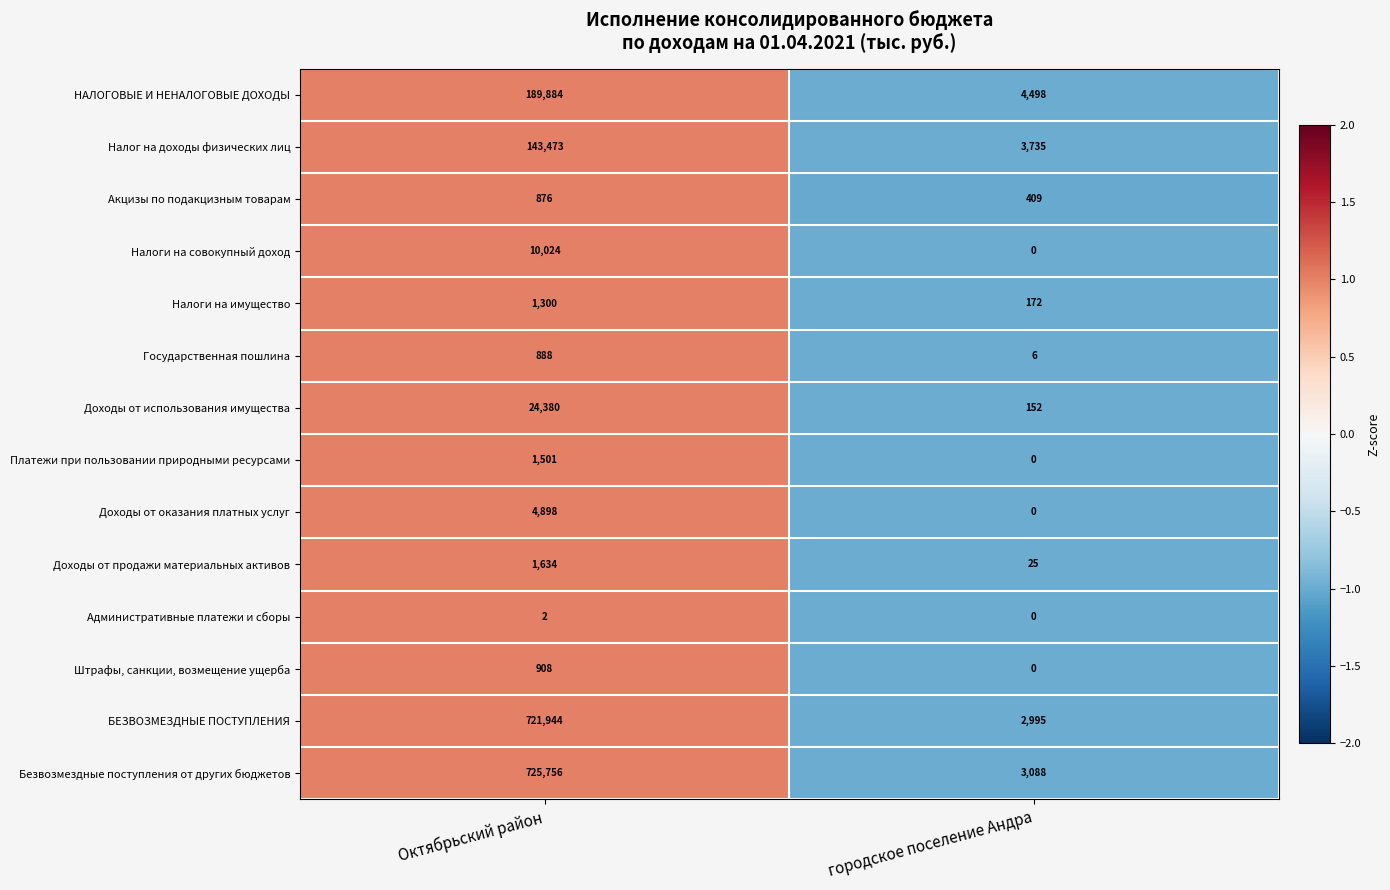

How many distinct data groups are displayed?

14